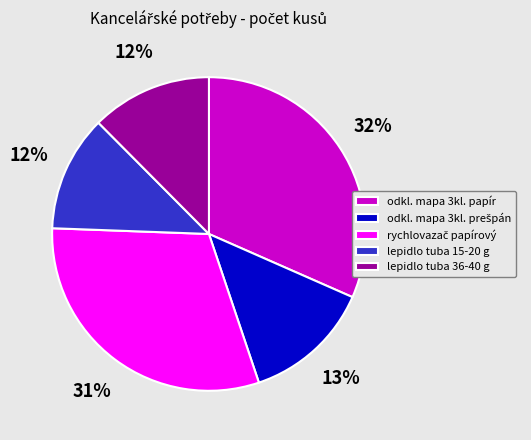

Which category has the biggest portion of the pie?

odkl. mapa 3kl. papír